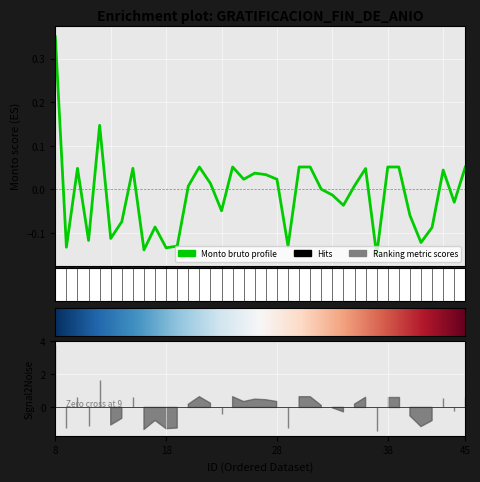

Read the value at 17.

-0.1